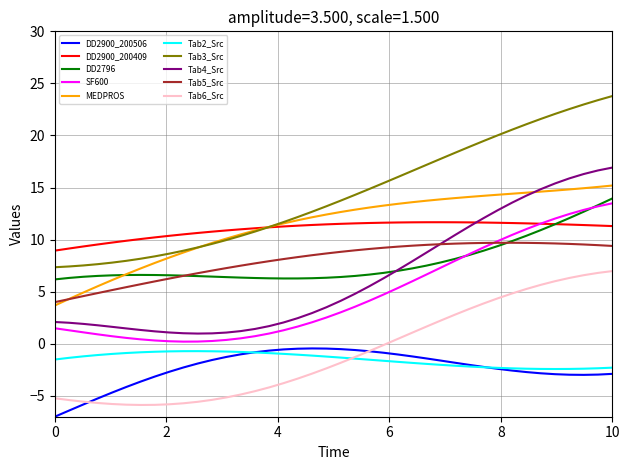

What is the difference between the maximum and minimum values in the DD2900_200506 series?

6.6